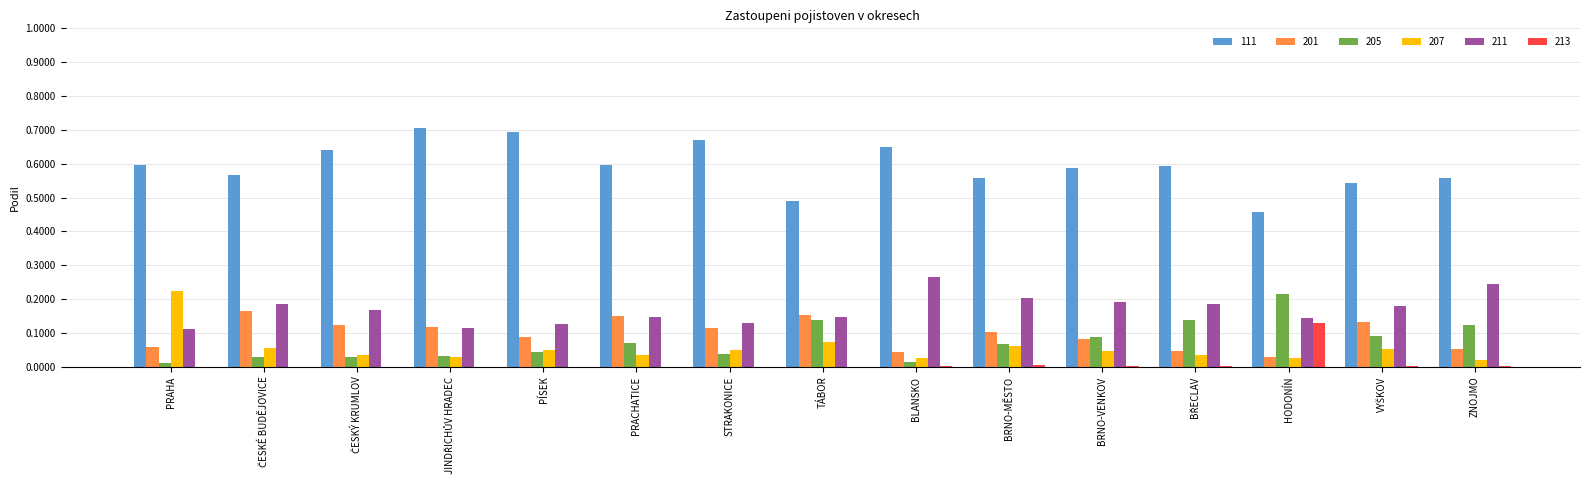

What is the total value across all series at BLANSKO?

1.0